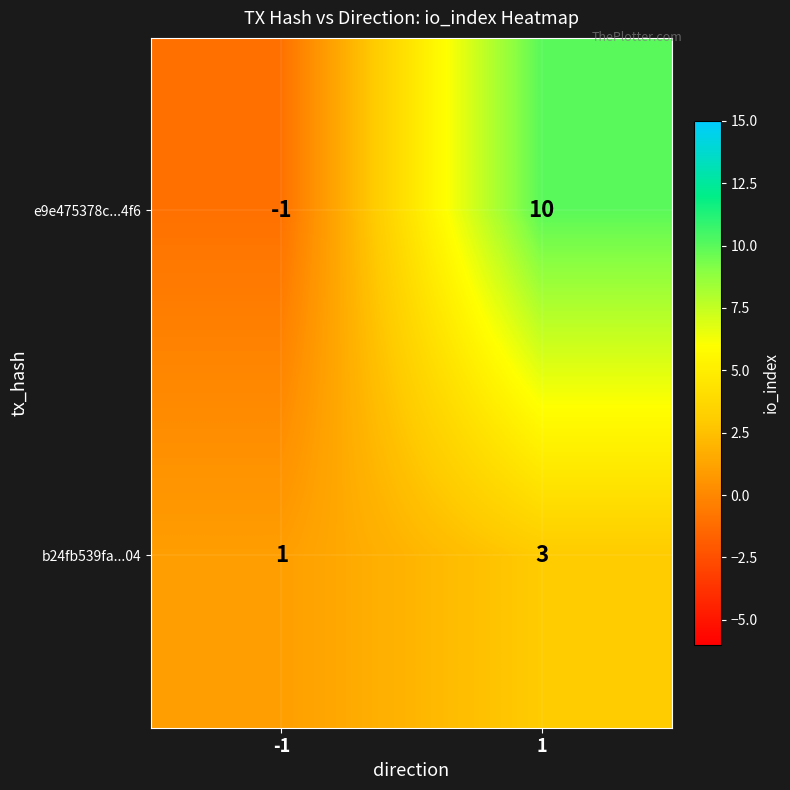

Reading left to right, list all the values displayed in this chart.

e9e475378c...4f6: -1	10
b24fb539fa...04: 1	3